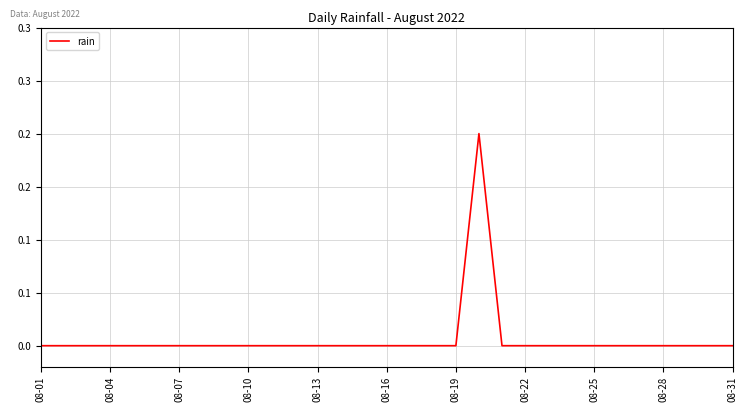

How many points are higher than both their immediate neighbors (excluding endpoints)?

1